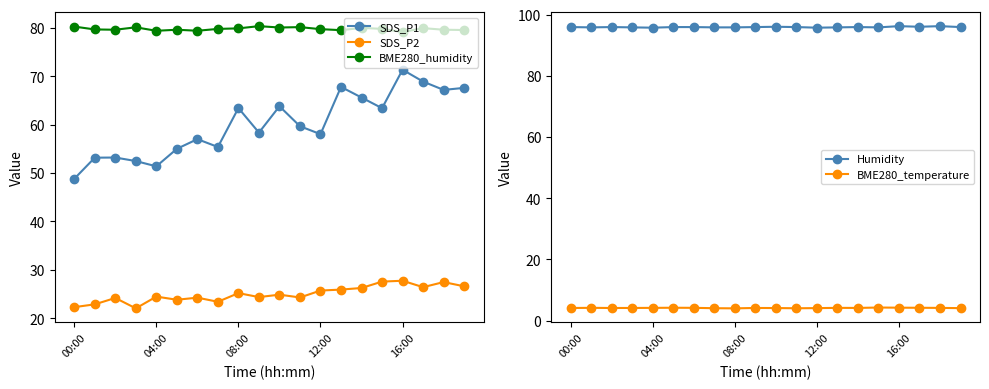

Does the chart have visible grid lines?

No